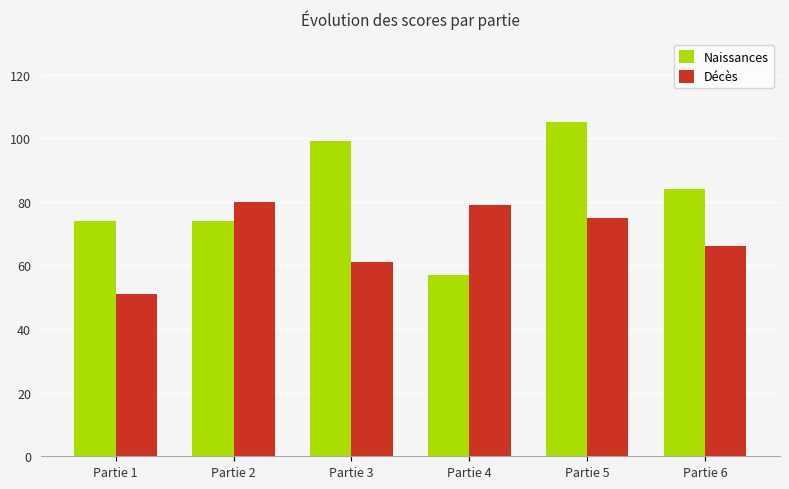

Rank the series by their average value, from highest to lowest.

Naissances, Décès